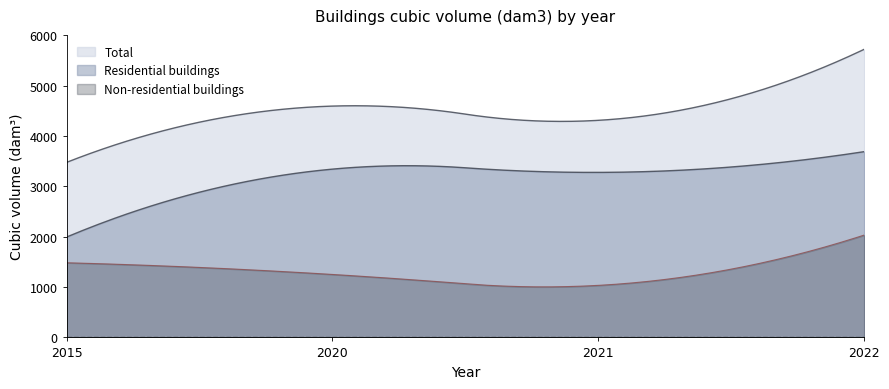

The Non-residential buildings series shows 2006 at 2020. True or false?

False